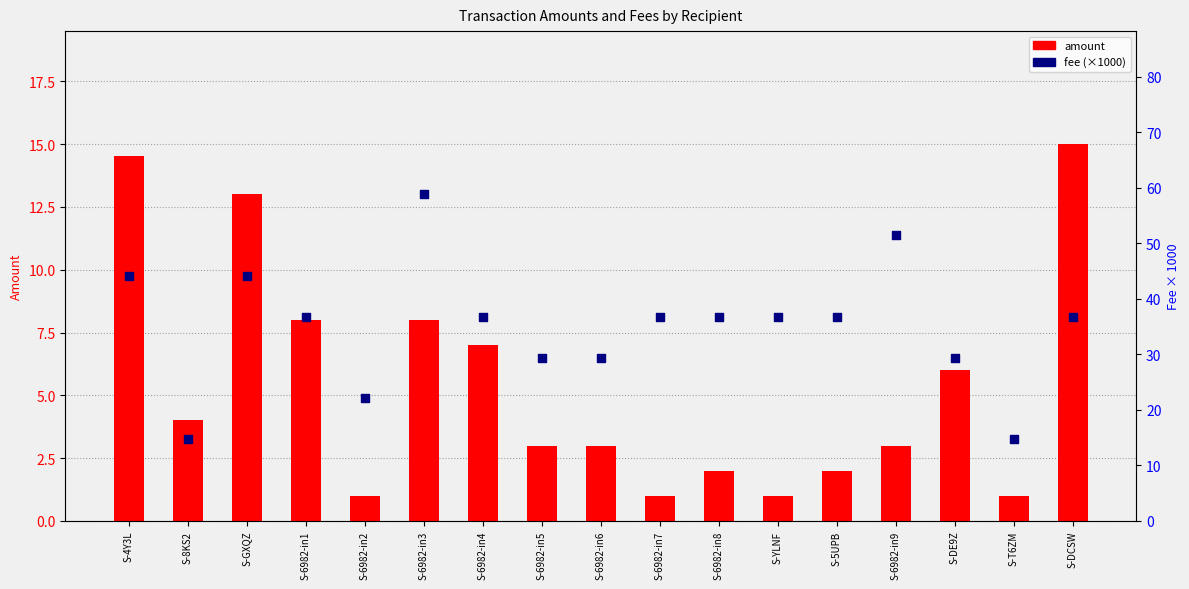

Which series has the largest total across all categories?

fee (×1000)